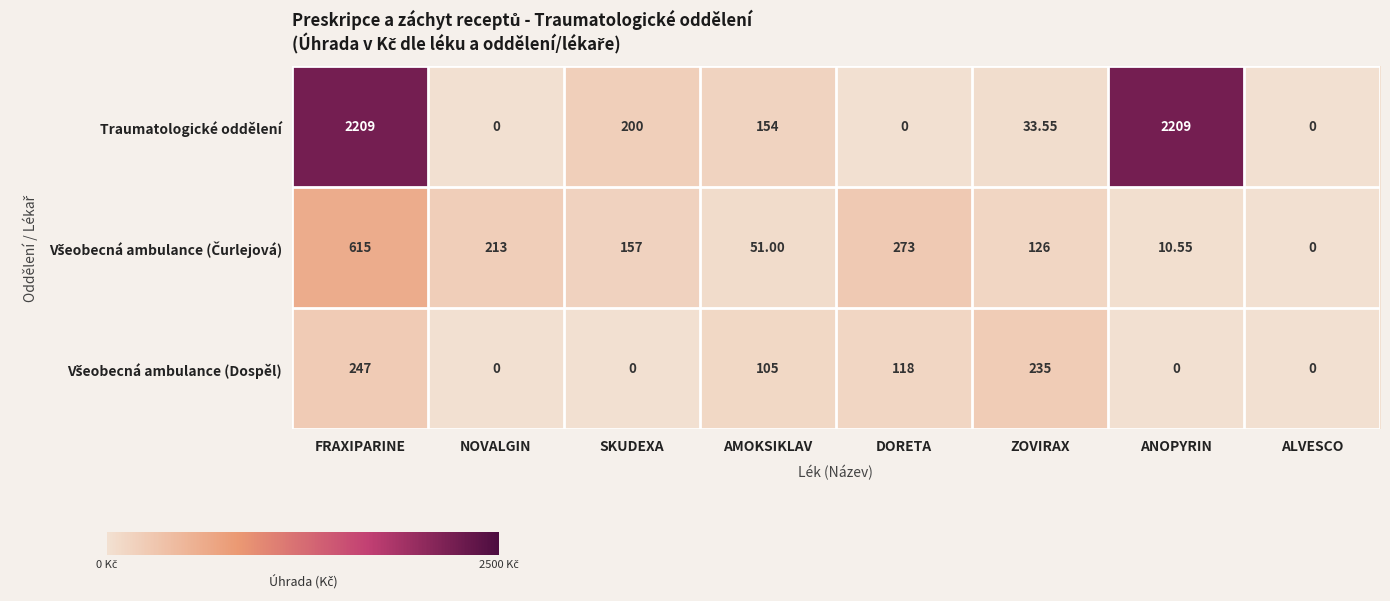

At which category is the sum across all series the highest?

FRAXIPARINE